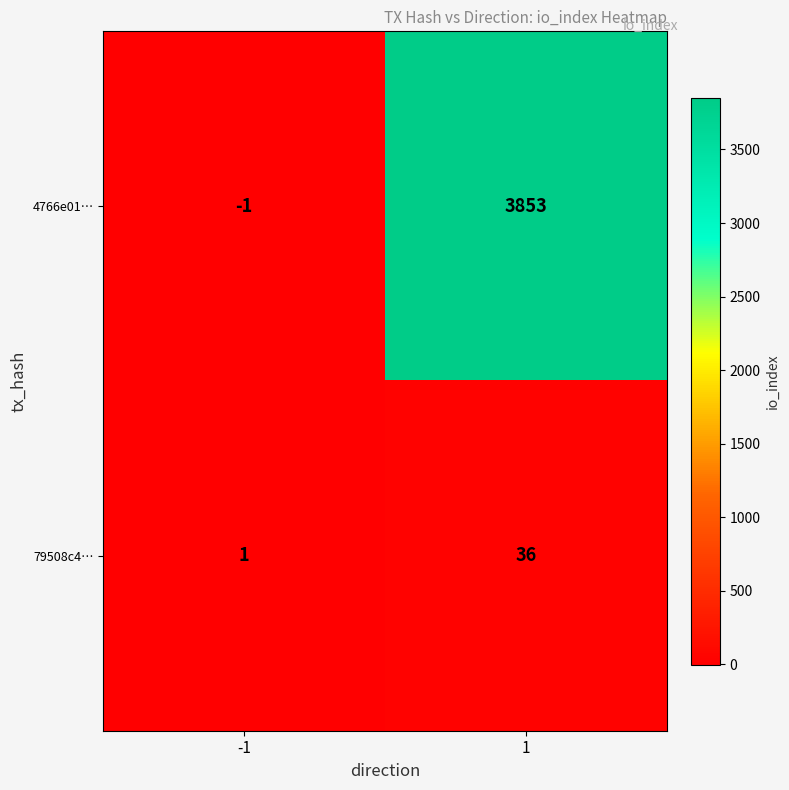

Rank the series at 1 from lowest to highest value.

79508c4…, 4766e01…